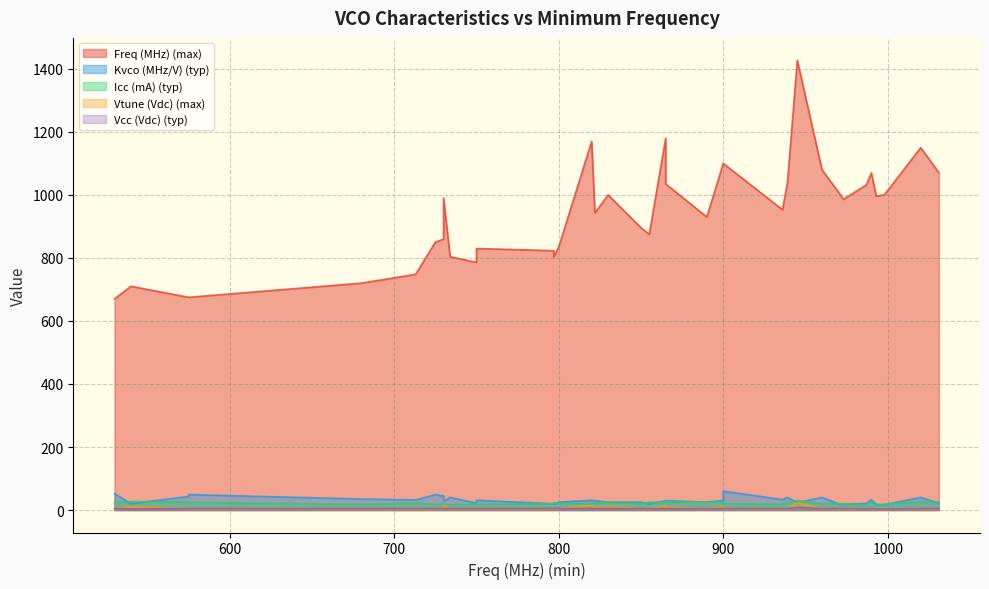

The Vcc (Vdc) (typ) series shows 5.0 at 936. True or false?

True